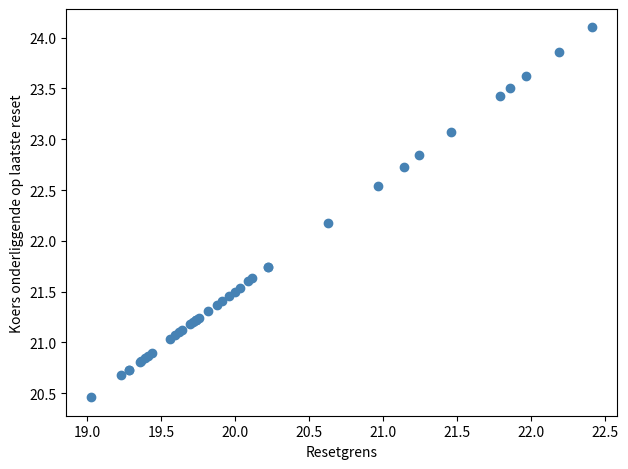

What Y value in the scatter plot is closest to 22?

22.2